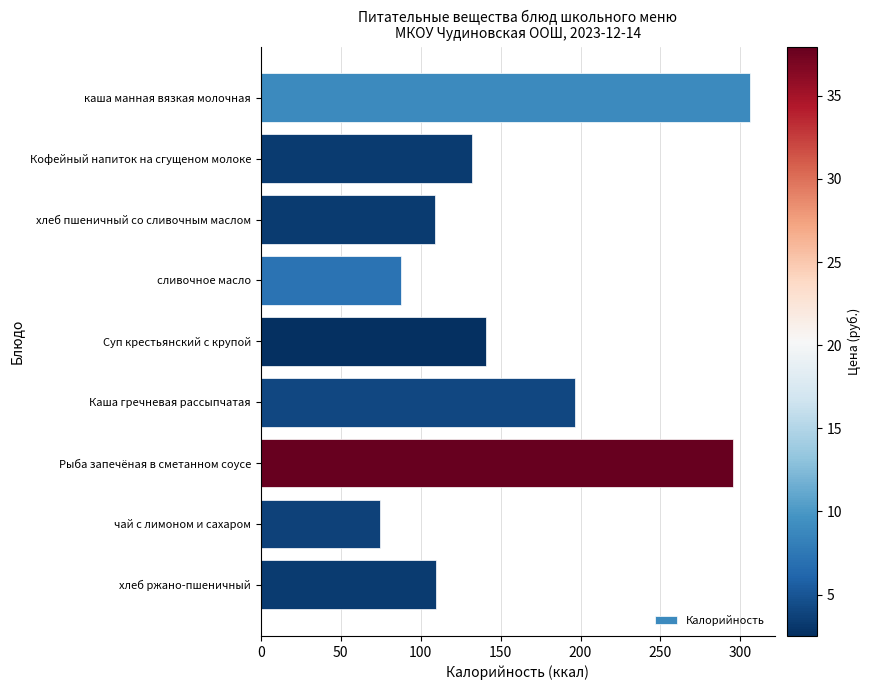

What is the label of the 2nd bar from the bottom?

чай с лимоном и сахаром